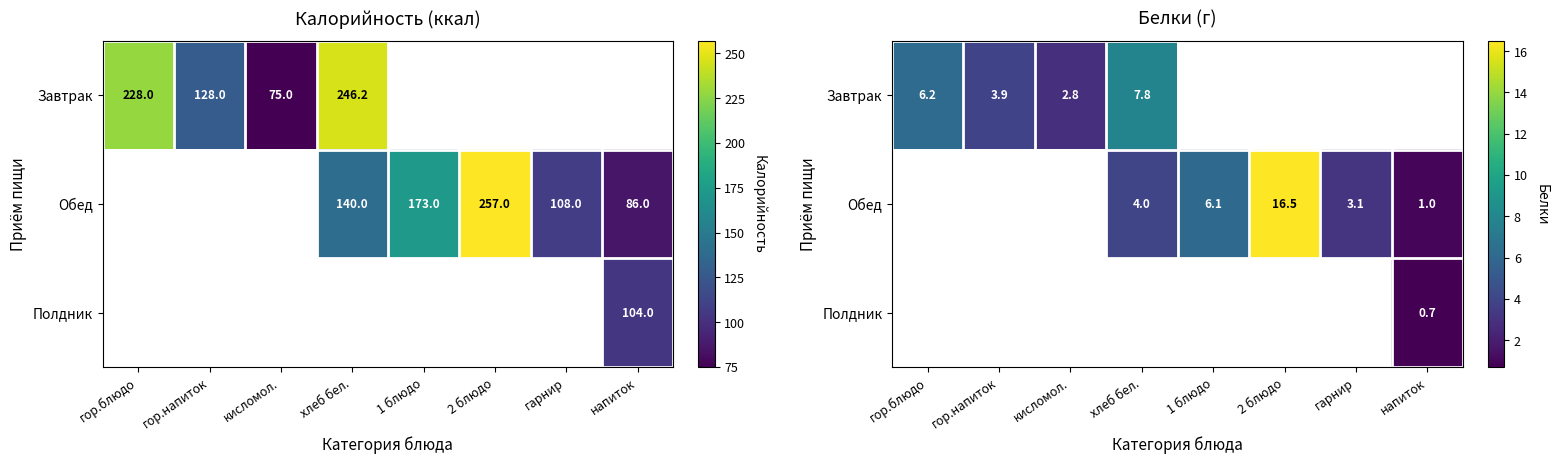

What is the smallest value displayed?

0.7